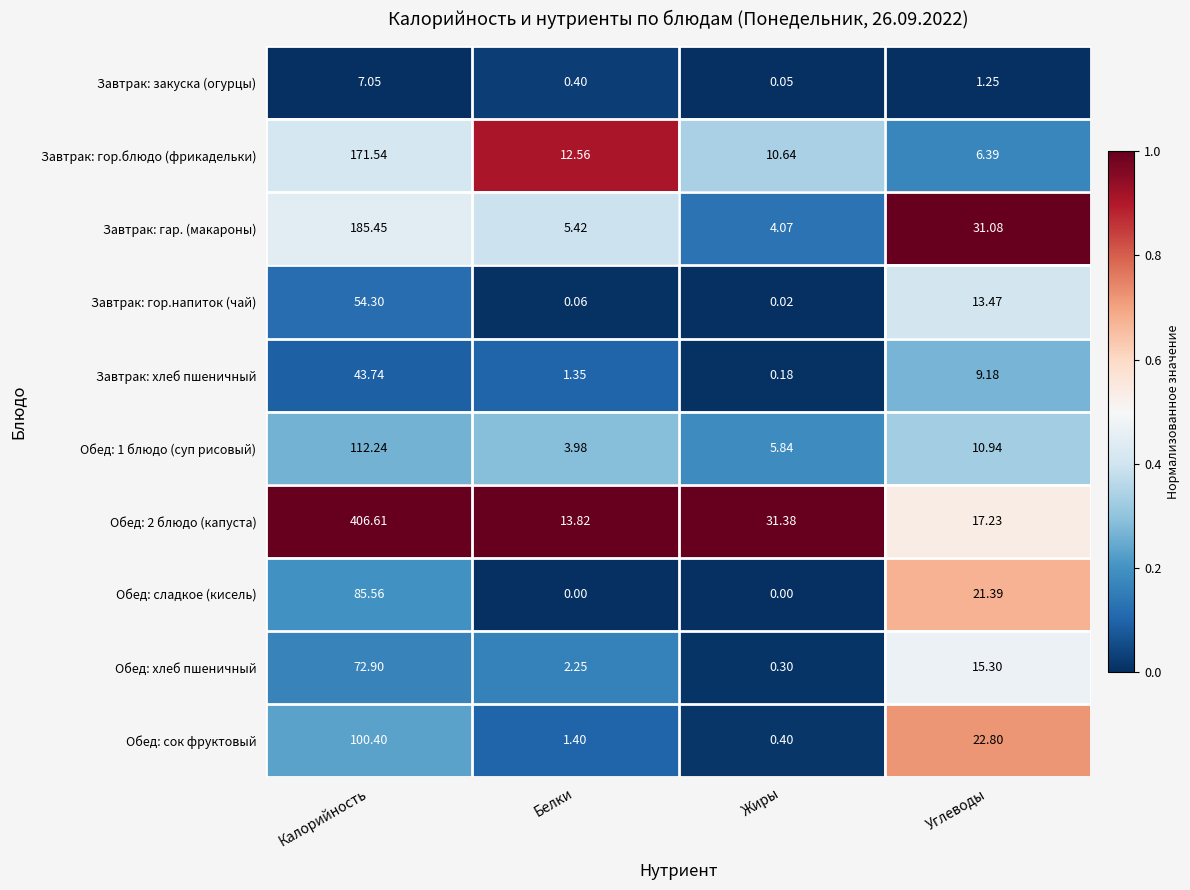

Which category has the lowest value in the Обед: сок фруктовый series?

Жиры